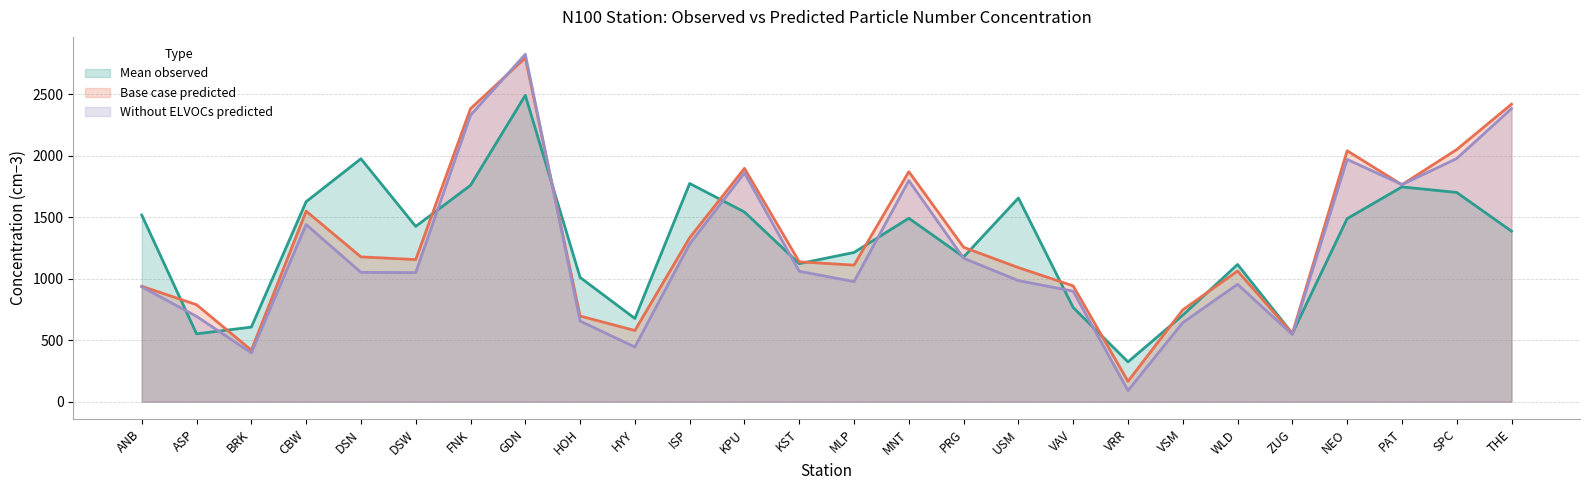

Between which two adjacent categories do Base case predicted and Without ELVOCs predicted first intersect?

FNK and GDN